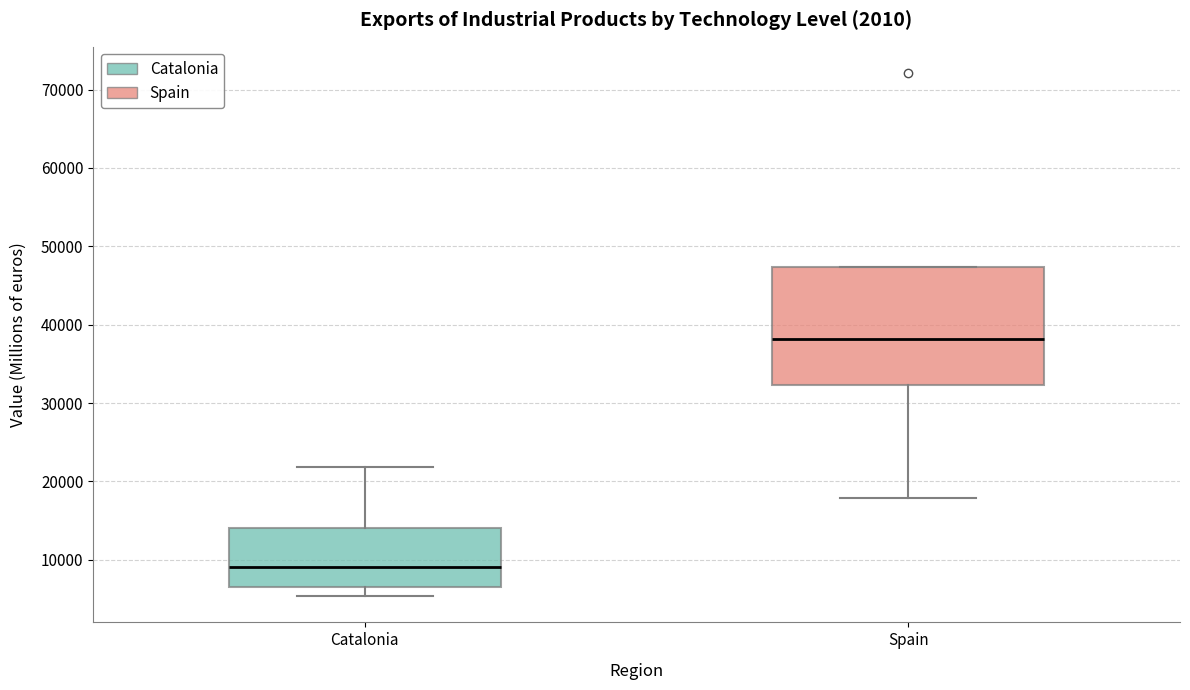

Reading left to right, read every box against the y-axis: the position of its median line, the range the box covers, and the ends of its whiskers. The values are not printed on the chart, so give them approximately, as read against the axis.

Catalonia: median 9000, box 6000 to 14000, whiskers 5000 to 22000
Spain: median 38000, box 32000 to 47000, whiskers 18000 to 47000